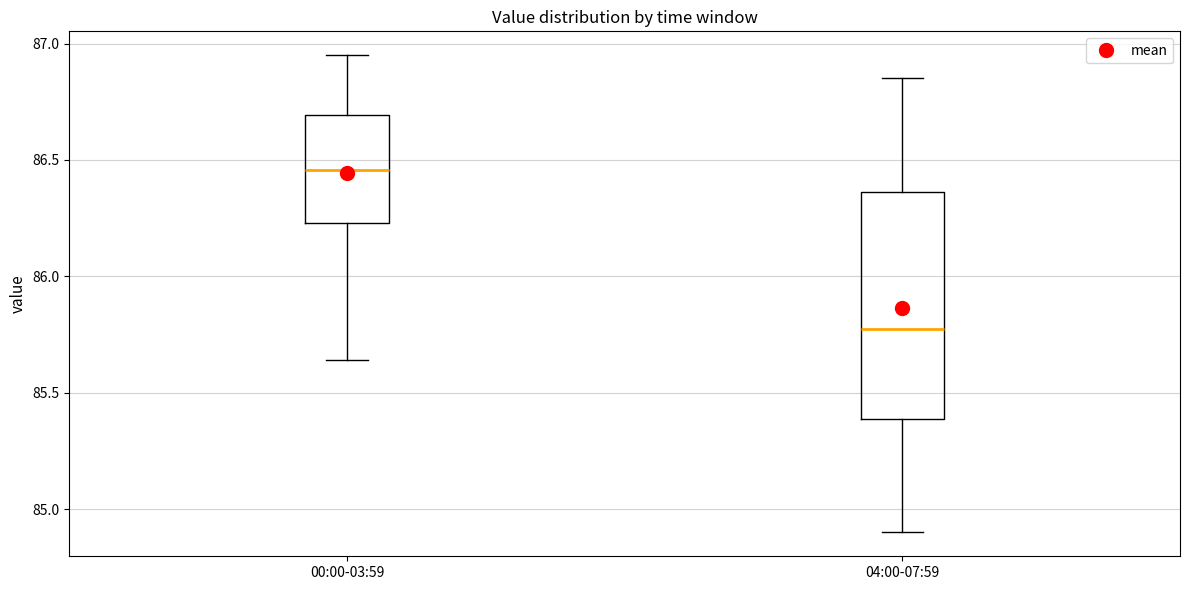

Where does the upper whisker of the box for 00:00-03:59 end on the y-axis? The values are not printed on the chart, so give them approximately, as read against the axis.

86.95